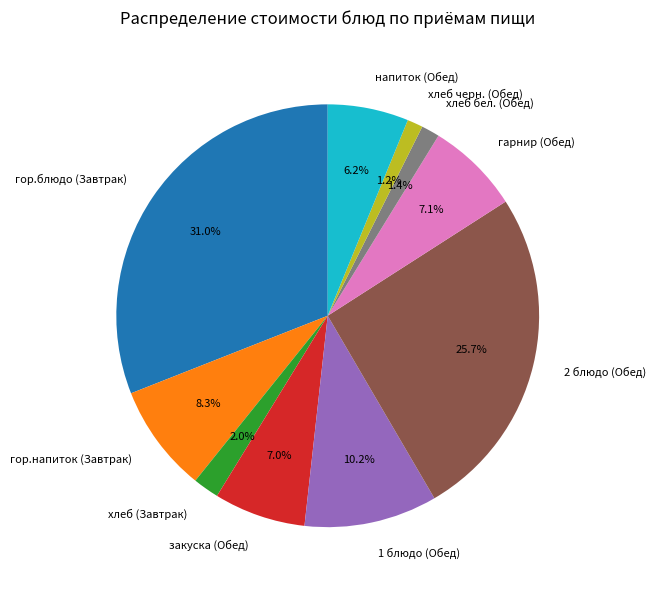

Is there any slice that represents more than half of the pie?

No